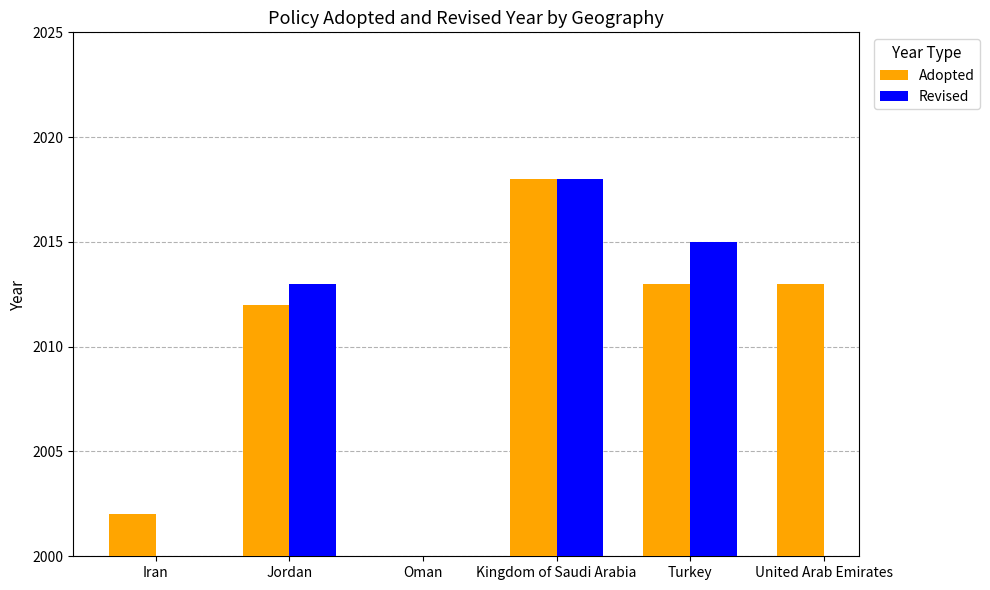

What is the total value across all series at Kingdom of Saudi Arabia?

4036.0